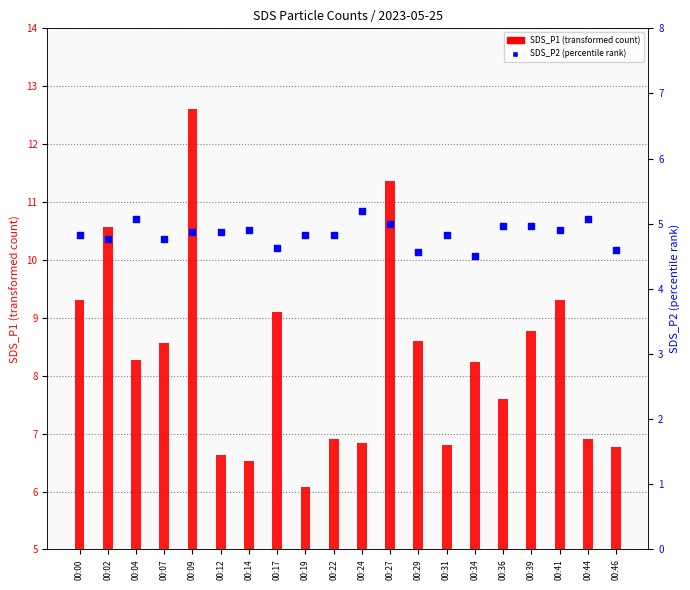

What are all the series names shown in the legend?

SDS_P1, SDS_P2